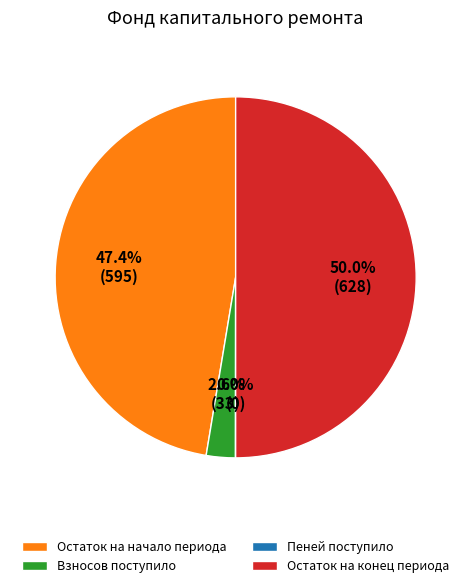

To the nearest percent, what is the average slice percentage?

25%